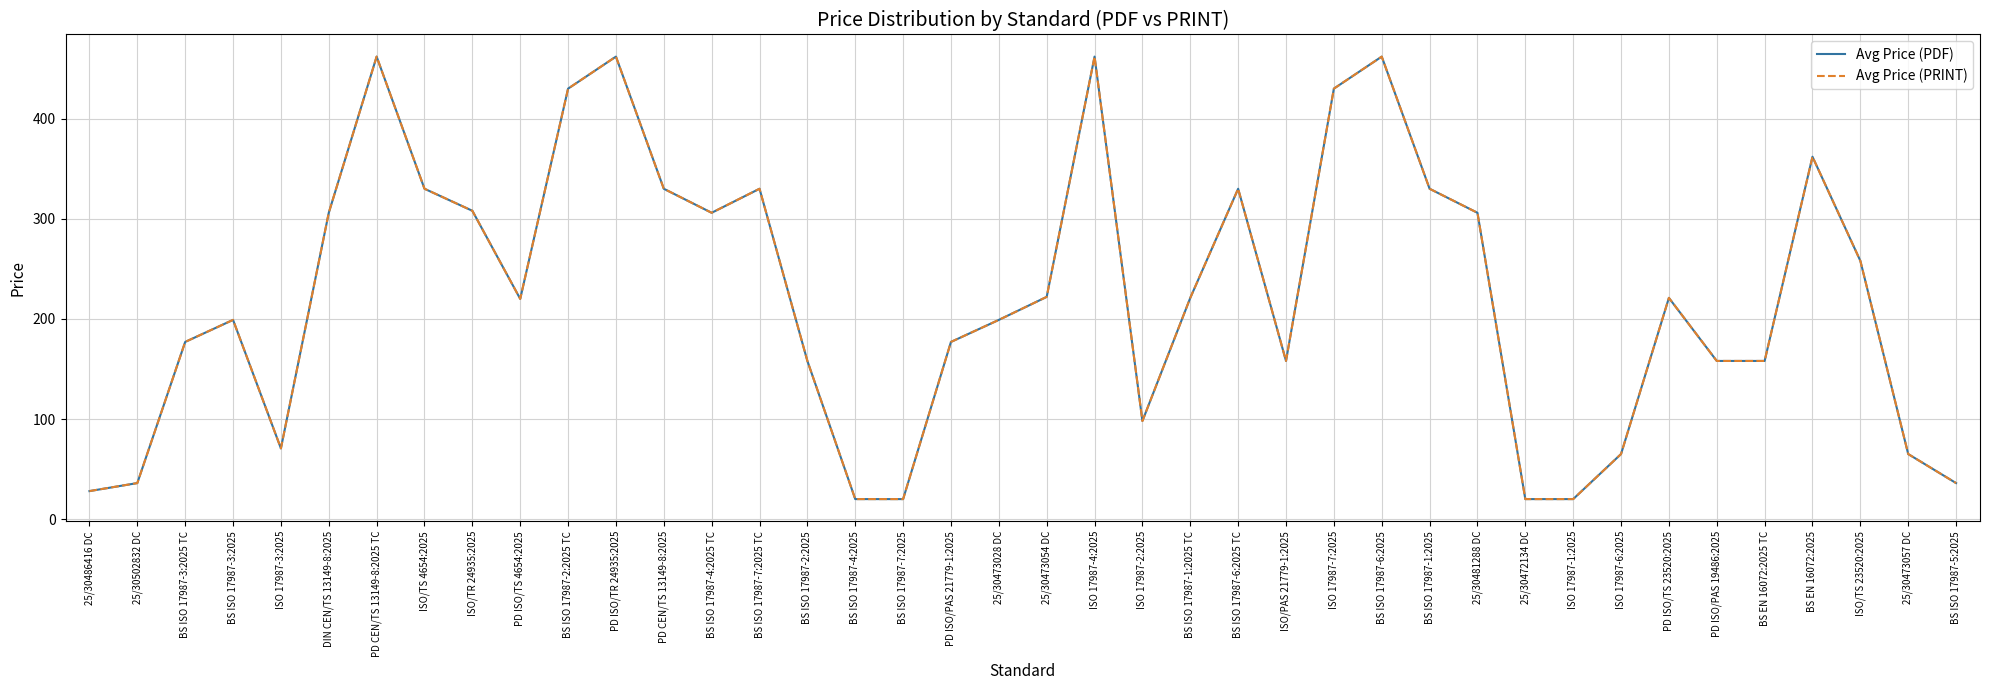

How many interior local peaks does the Avg Price (PRINT) series have?

9